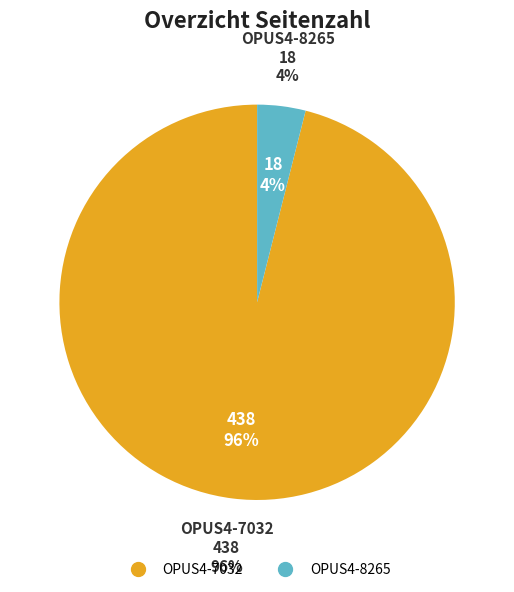

What is the smallest slice in the pie chart?

OPUS4-8265